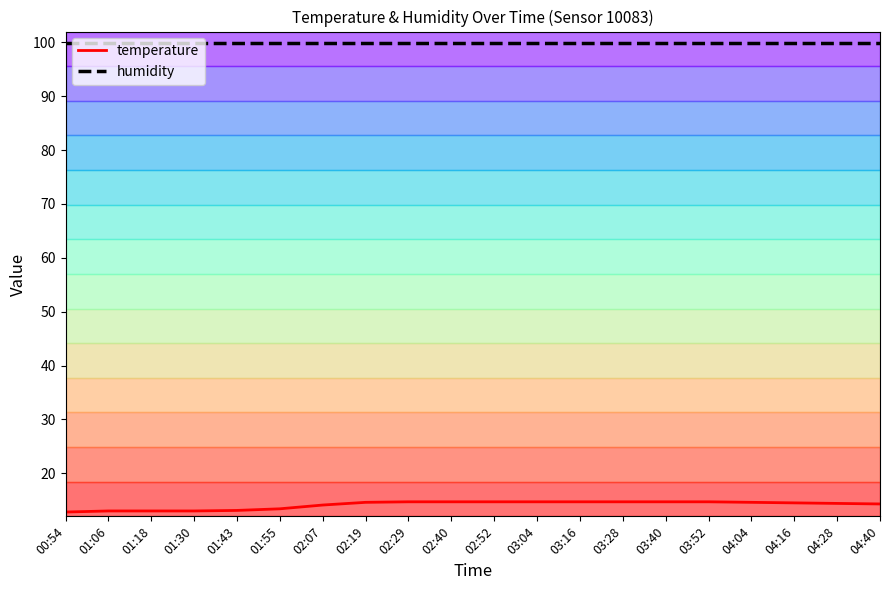

True or false: humidity has a value of 155.6 at 04:16.

False